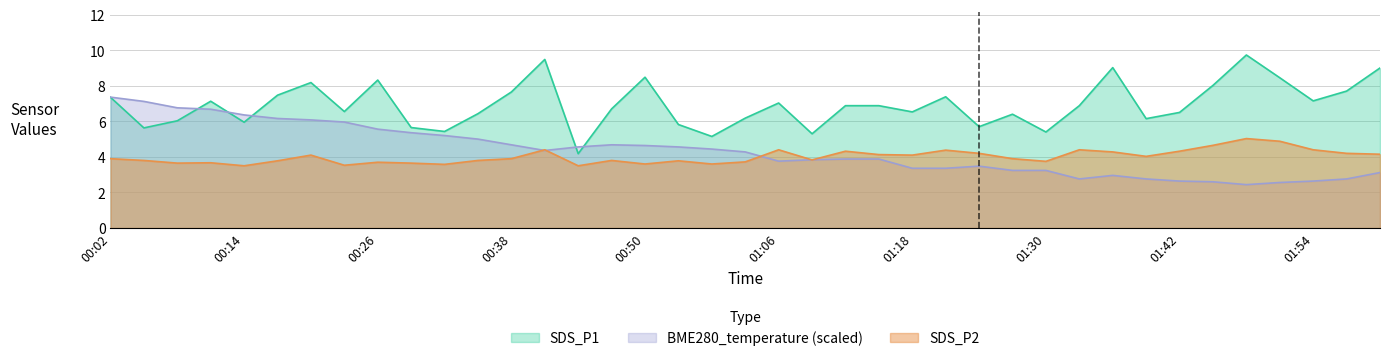

True or false: SDS_P2 and SDS_P1 cross at least once.

False